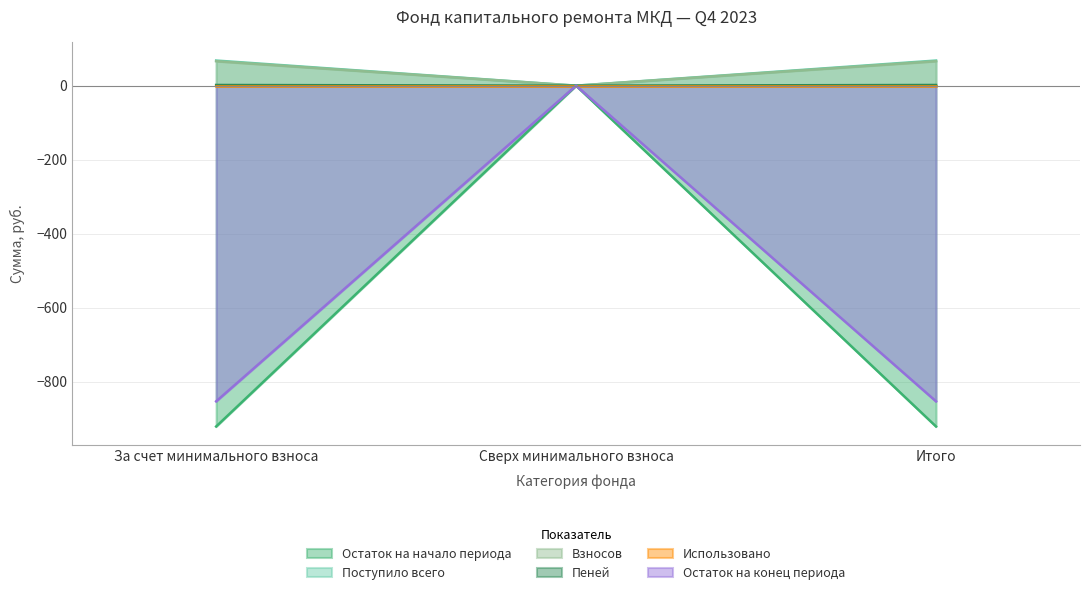

Does the chart display data point markers on the line(s)?

No